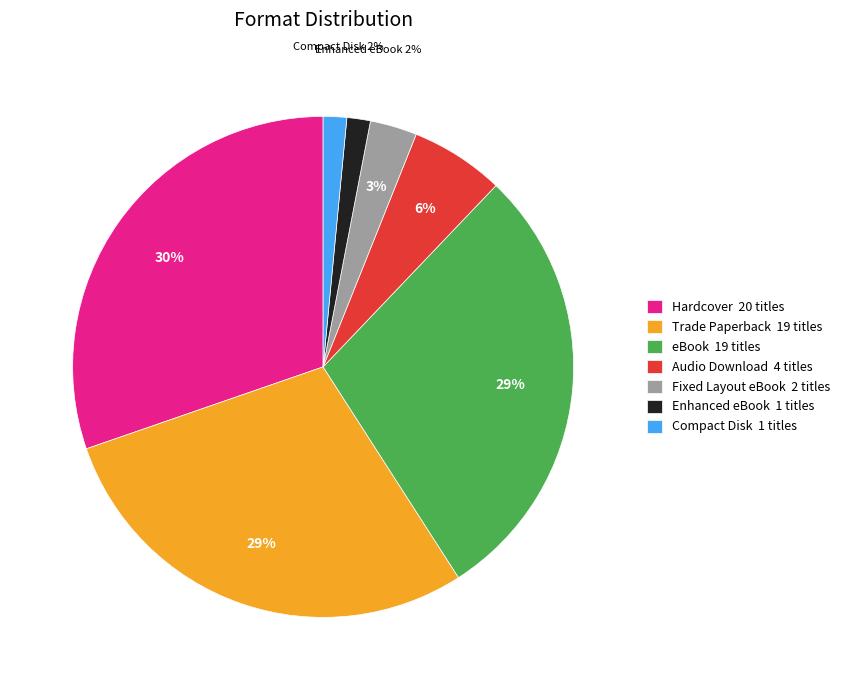

Is there a majority slice in this chart?

No